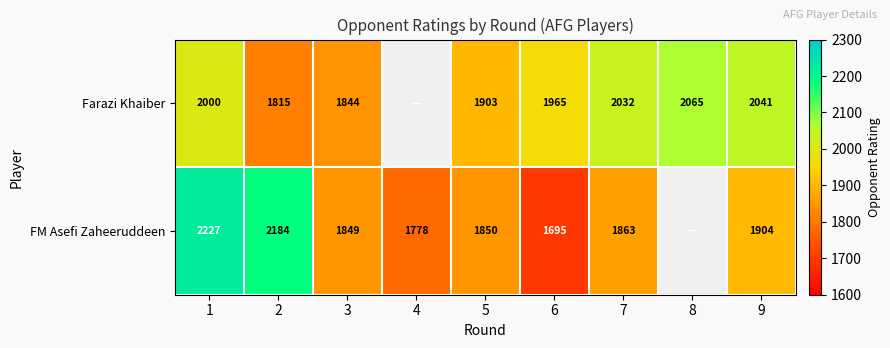

The value of FM Asefi Zaheeruddeen at 7 is 2981. True or false?

False